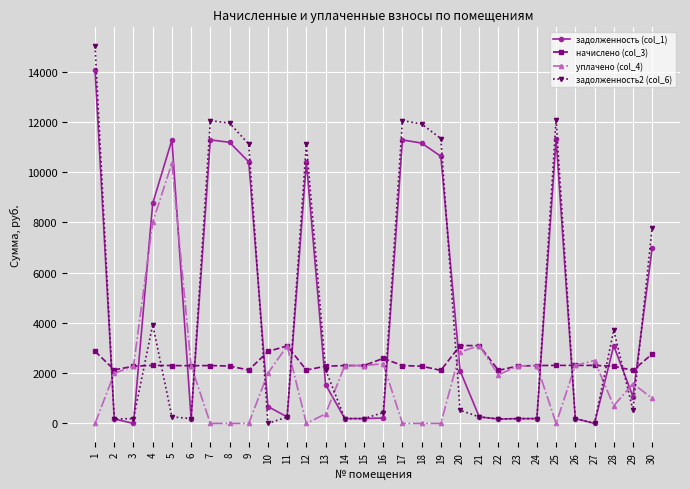

What is the sum of the задолженность (col_1) values at 27 and 10?

671.9